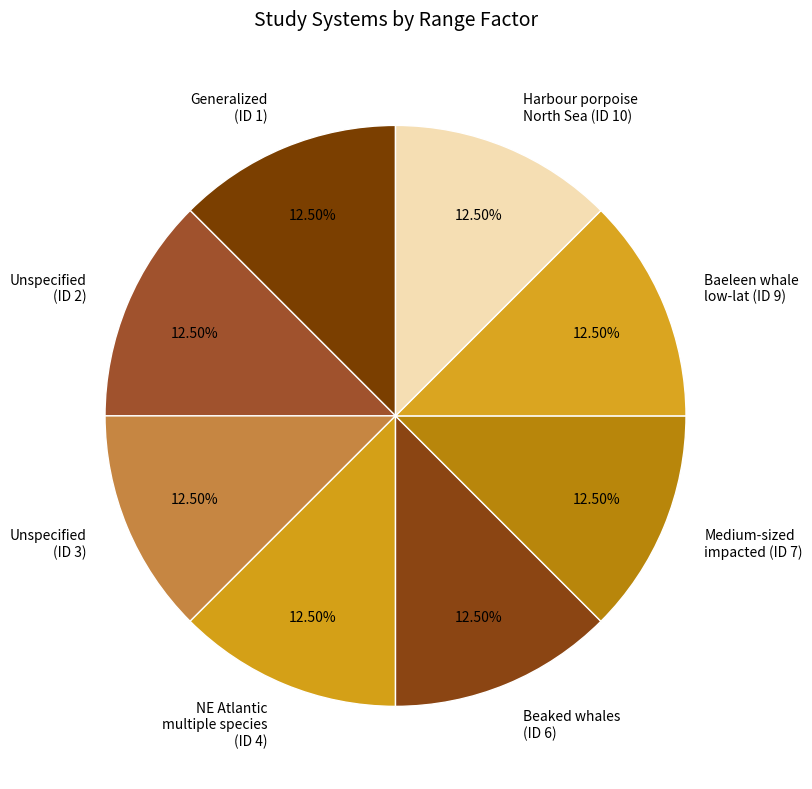

How many slices are in this pie chart?

8